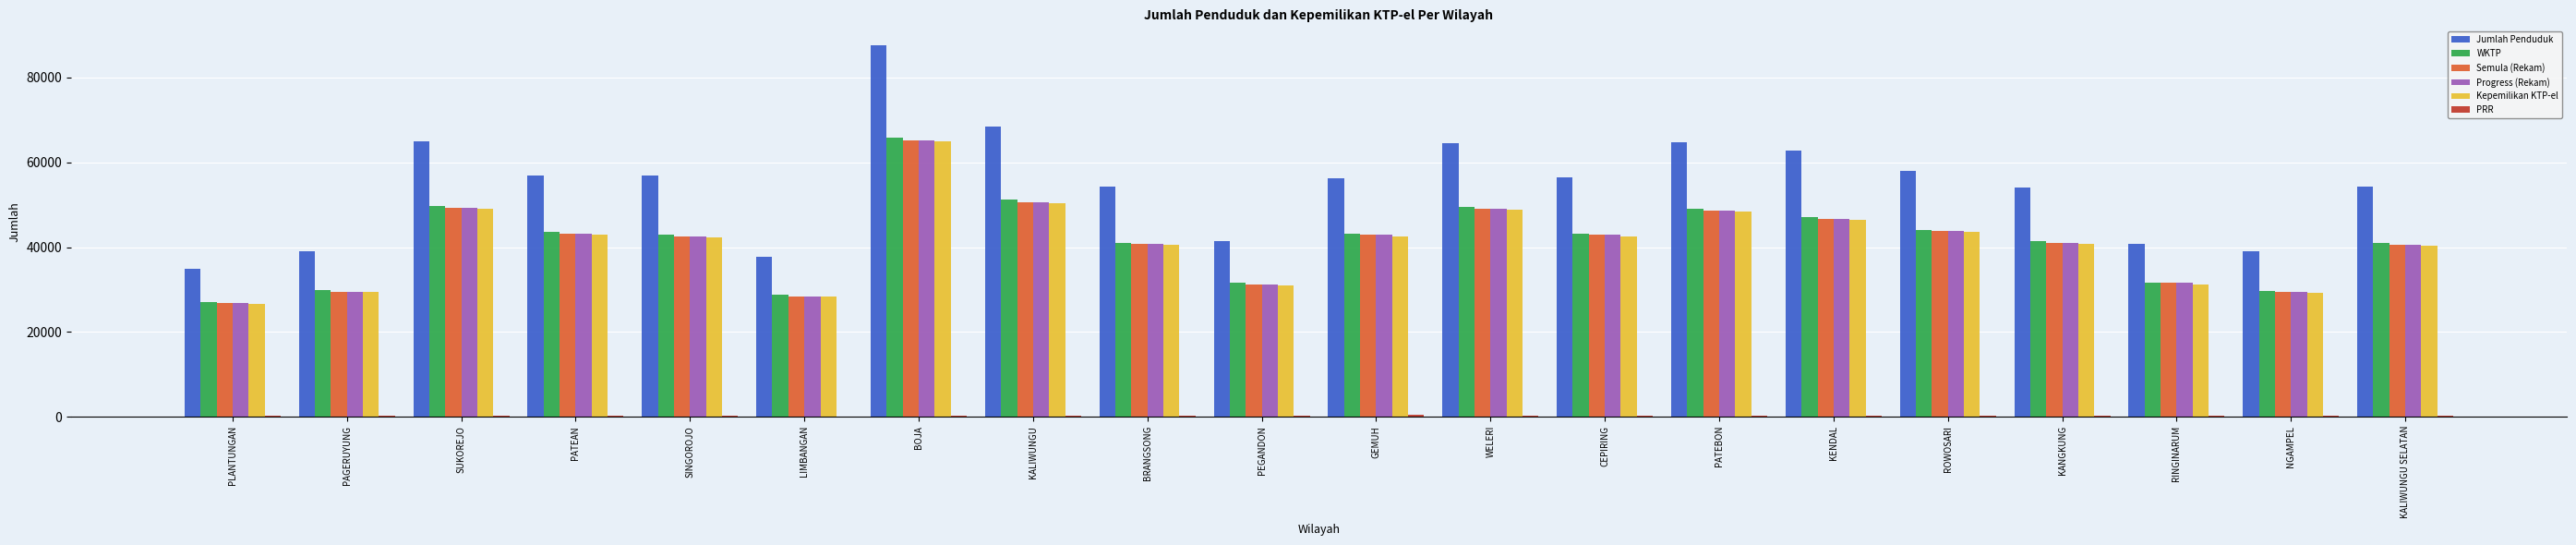

How many categories are shown in the chart?

20